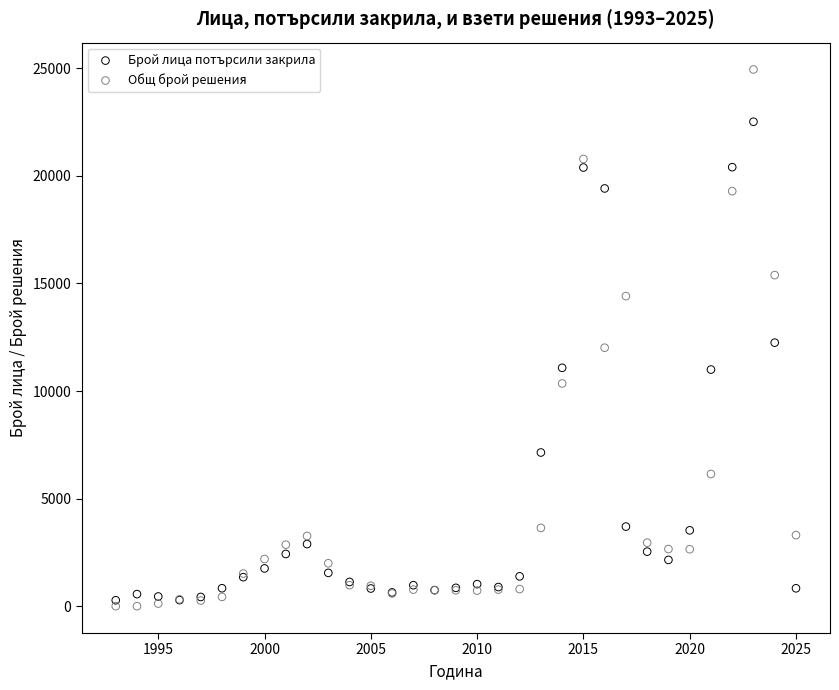

Which series contains the highest Y value?

Общ брой решения